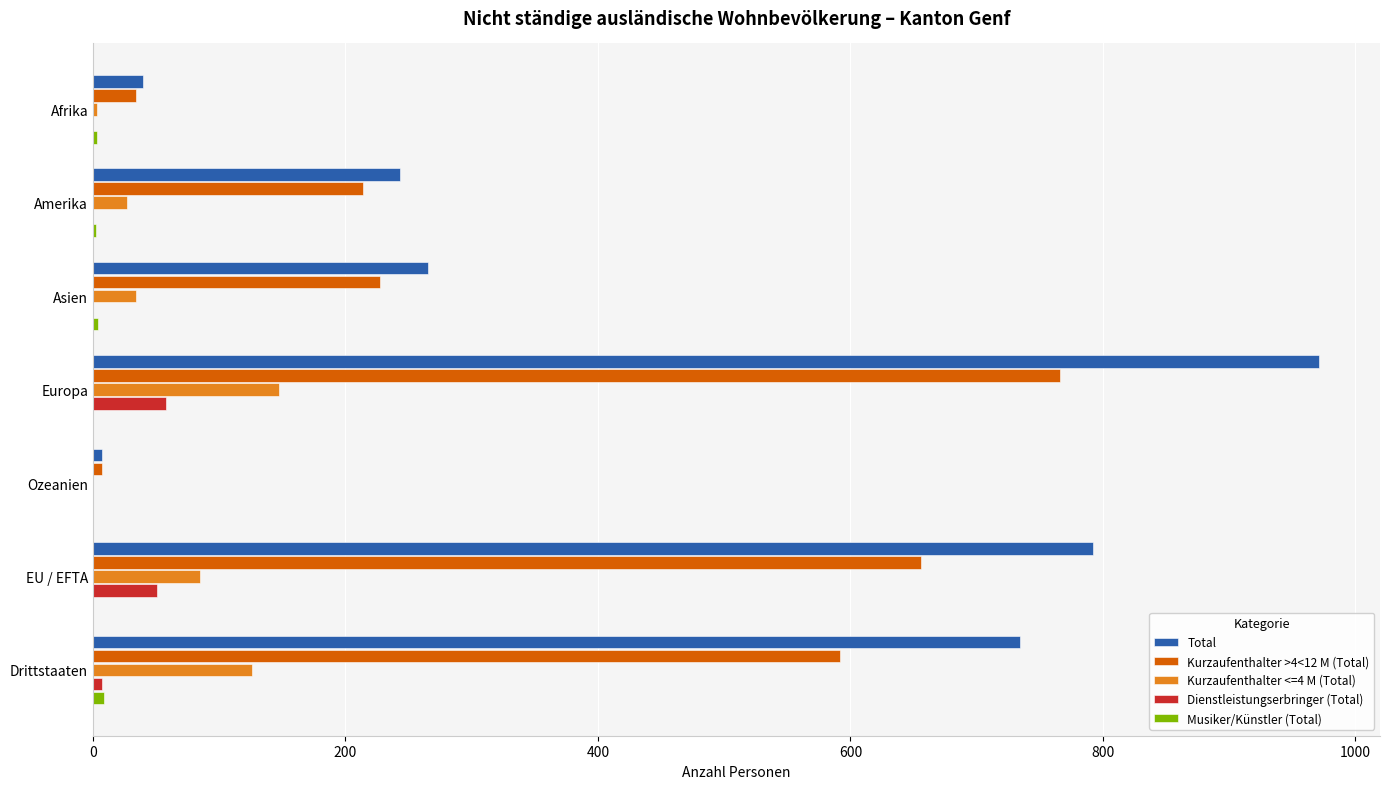

Which series changed the most between Asien and Europa?

Total